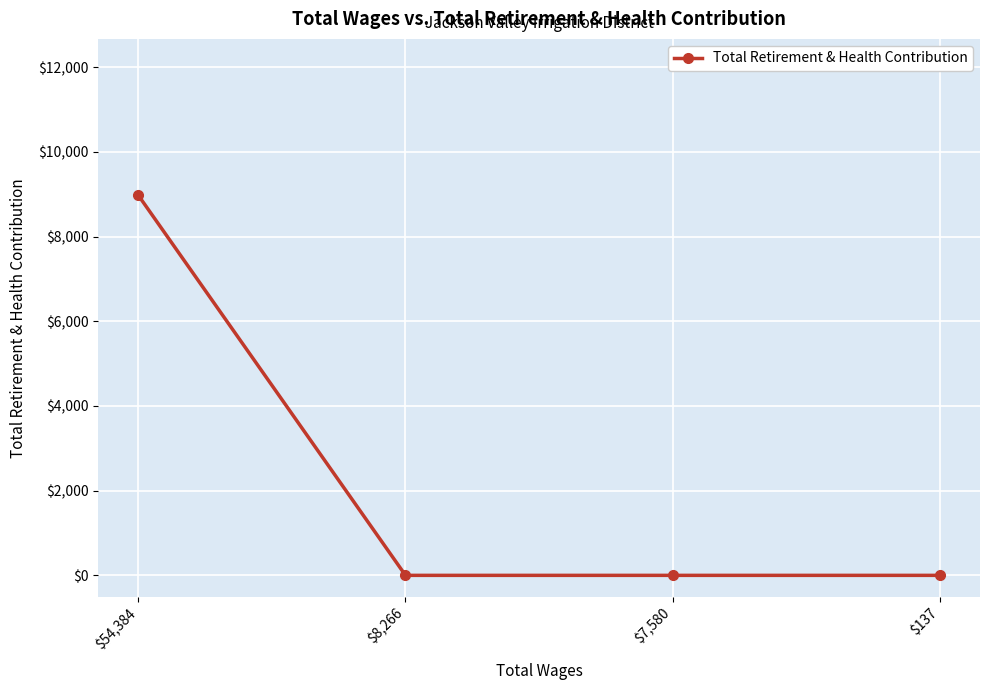

What is the average value?

2244